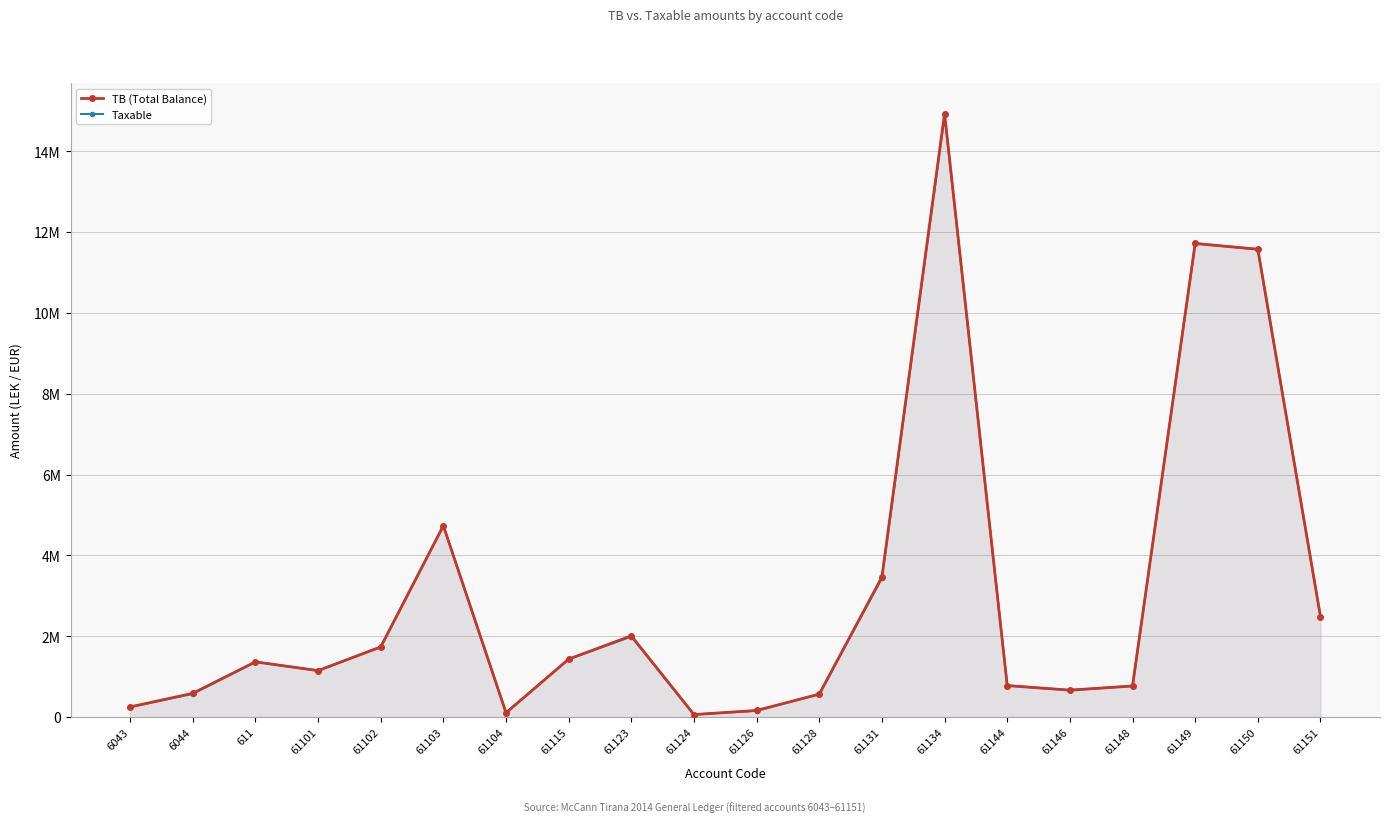

Which category has the highest value in the TB (Total Balance) series?

61134